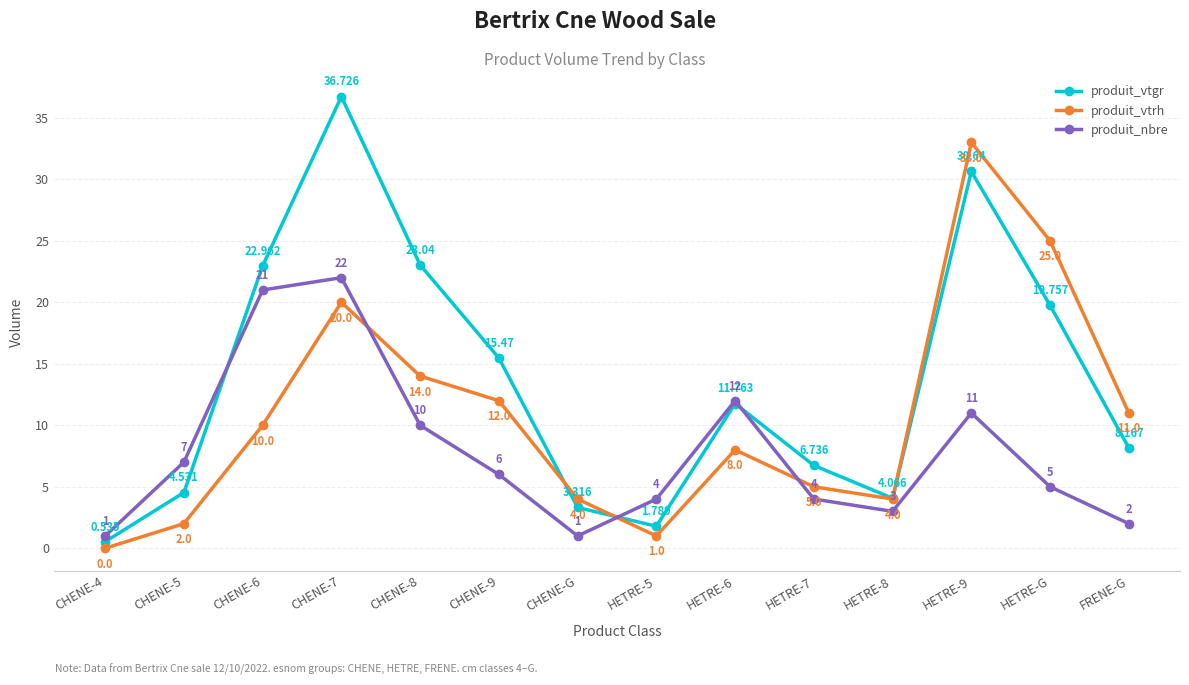

What is the value of the produit_nbre point at the 8th from the left?

4.0